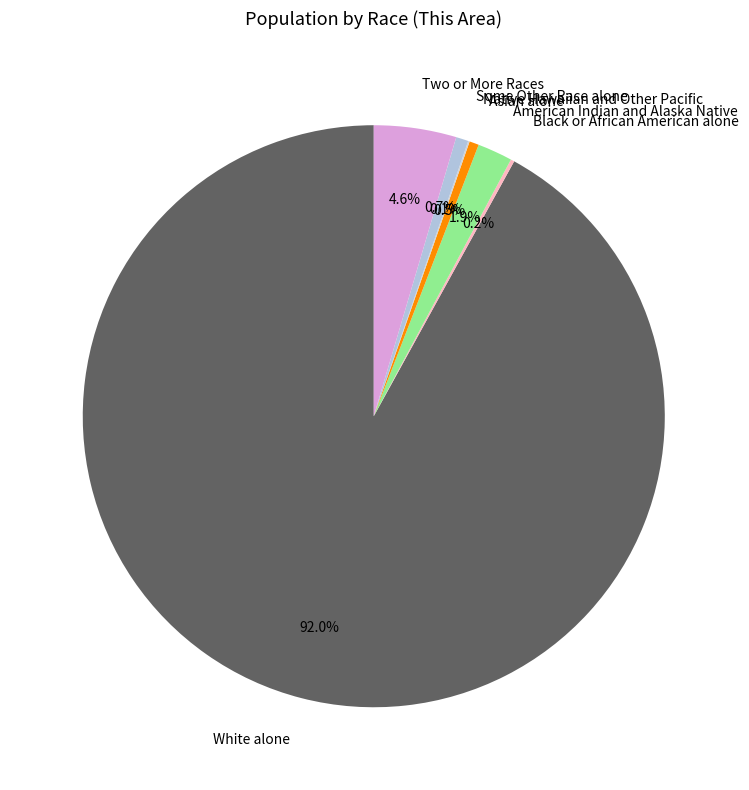

To the nearest percent, what portion does Two or More Races represent?

5%